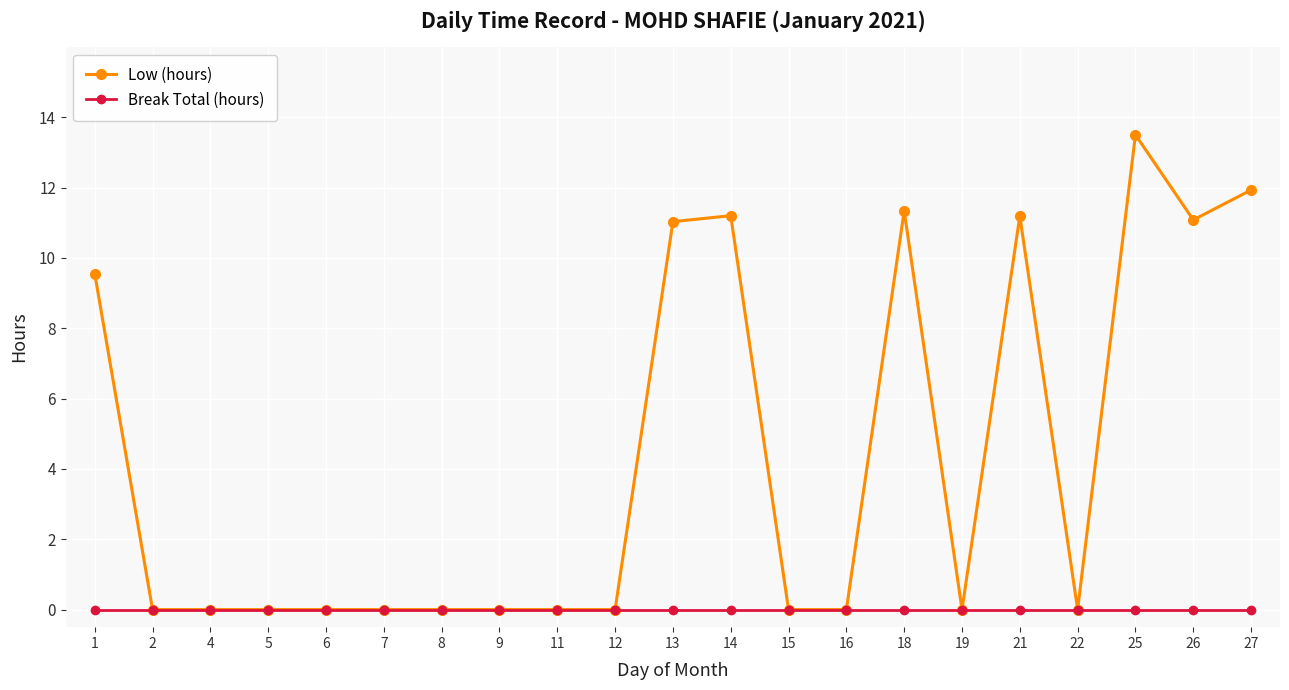

At which label is Low (hours) closest to 6?

1